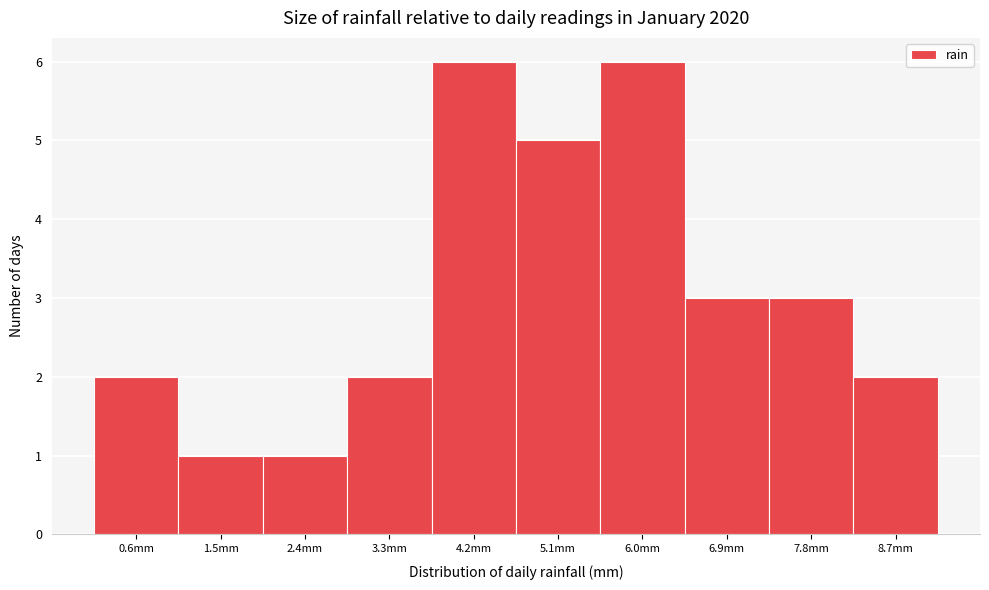

Reading left to right, what are all the values shown in this chart?

2	1	1	2	6	5	6	3	3	2